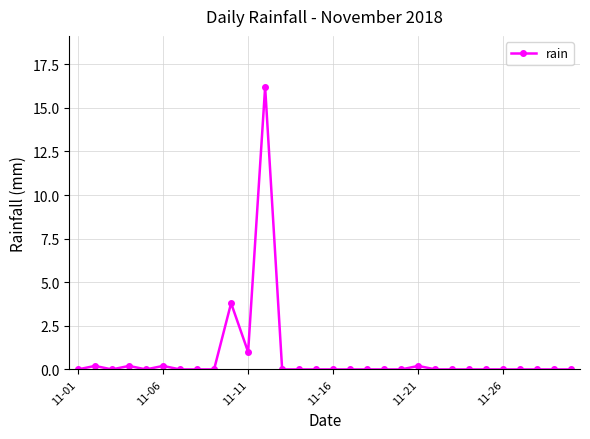

True or false: there are more than 0 points higher than both neighbors.

True